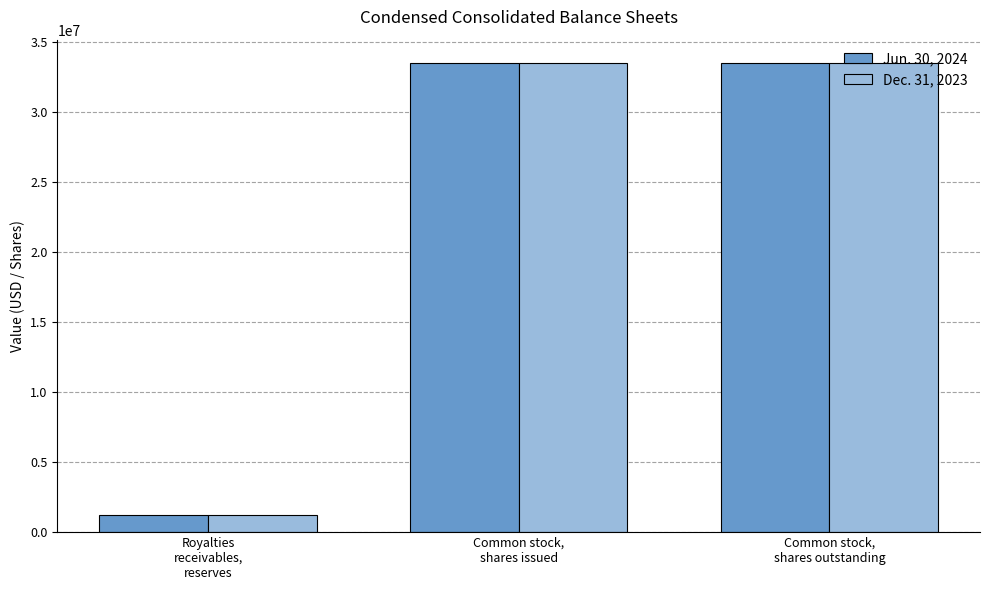

What is the label of the 1st bar from the left?

Royalties
receivables,
reserves